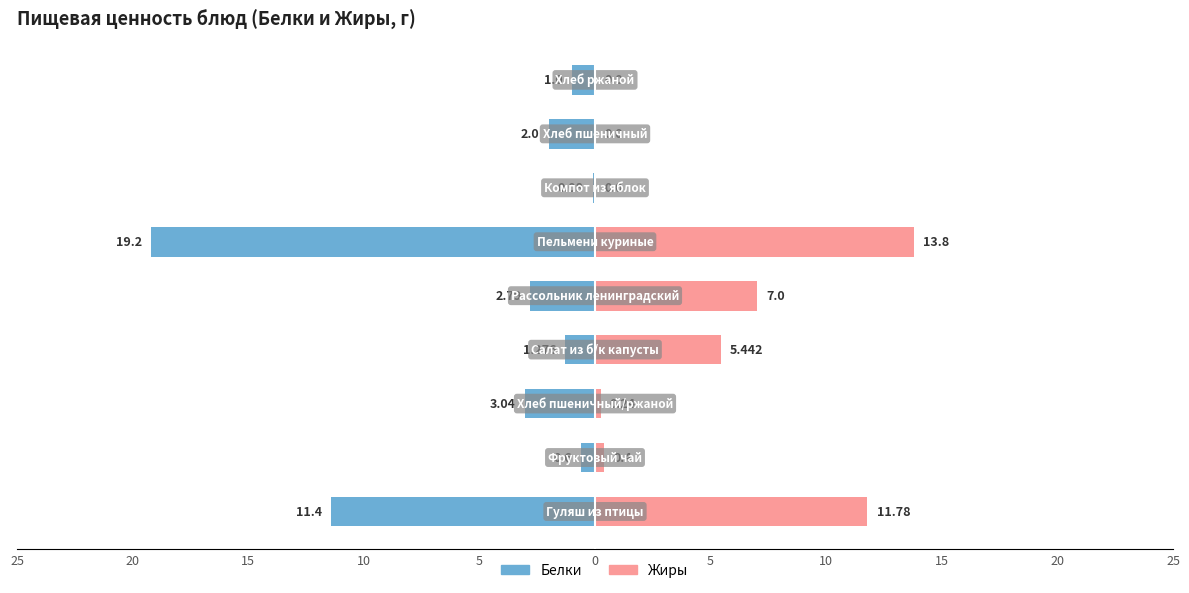

List the series in order of their overall mean, highest first.

Жиры, Белки